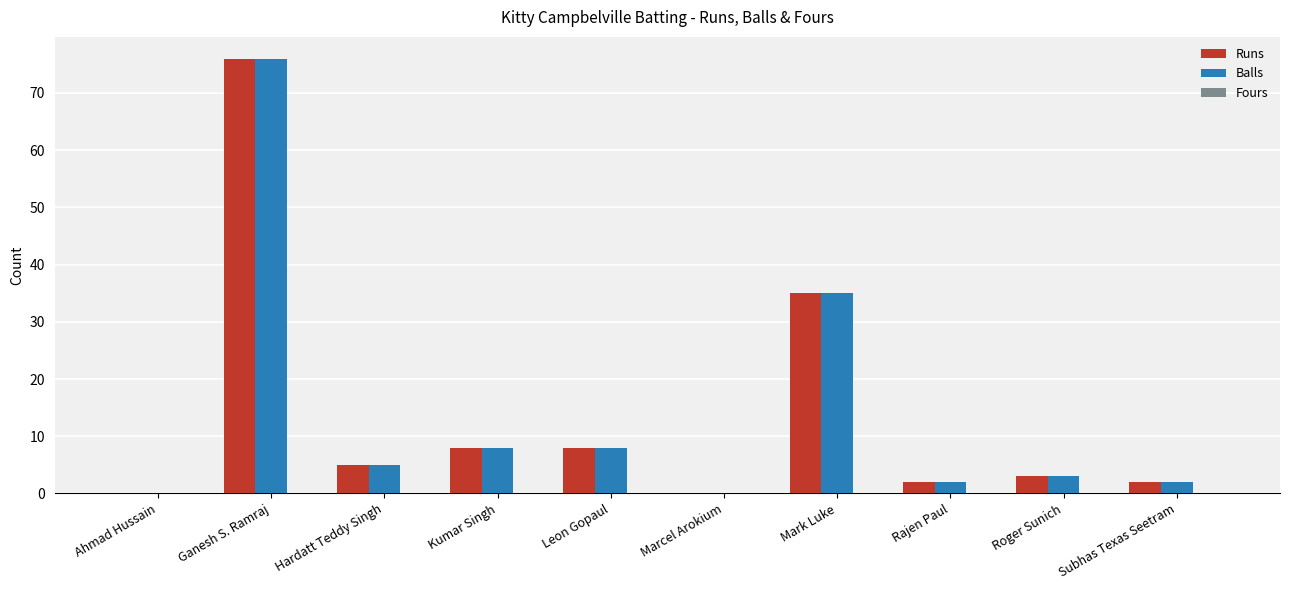

Count the number of data series in this chart.

2